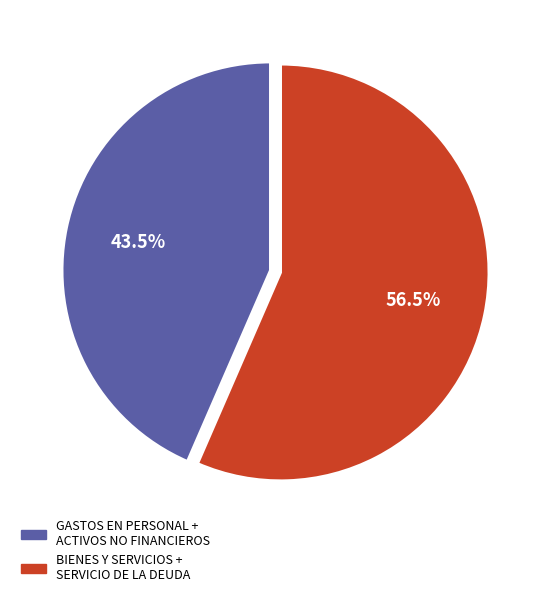

Does any single category account for the majority?

Yes